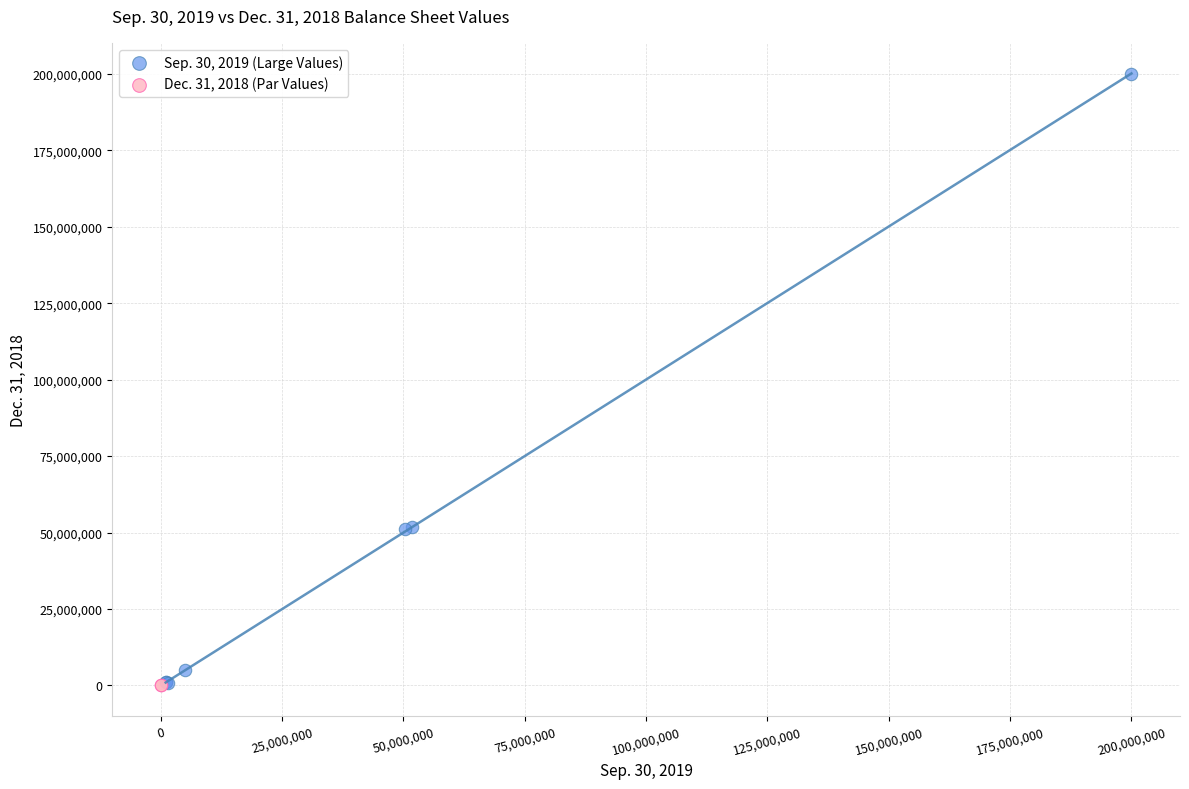

Which series contains the highest Y value?

Sep. 30, 2019 (Large Values)